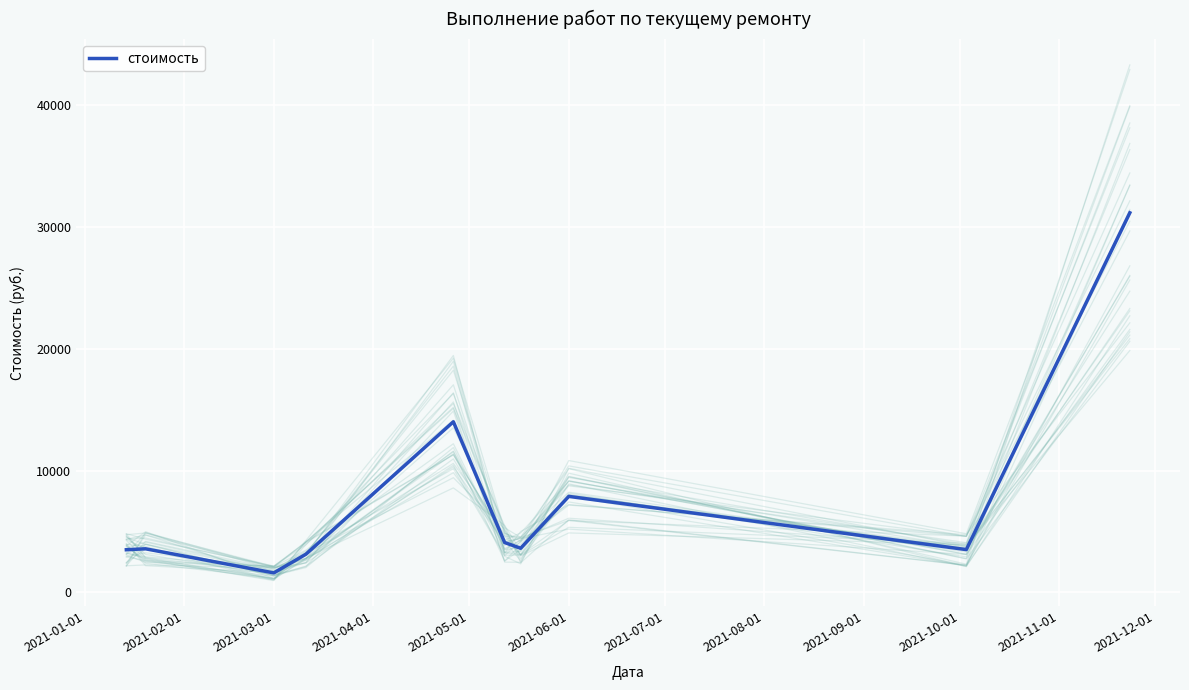

Which category has the lowest value in the стоимость series?

2021-03-01